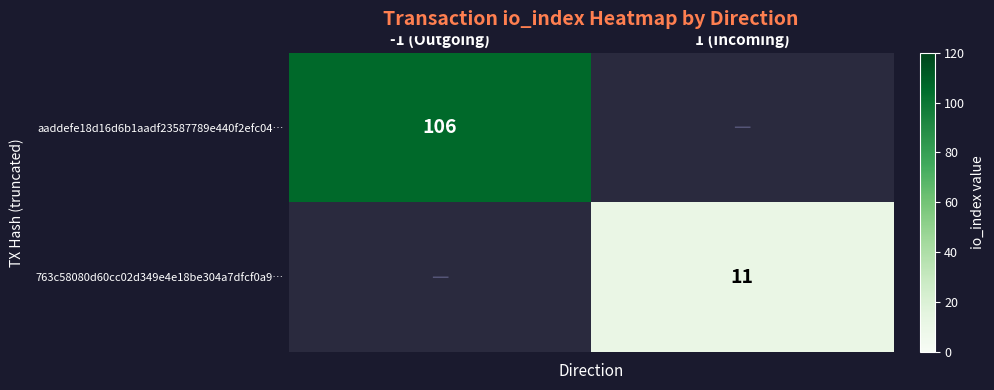

The 763c58080d60cc02d349e4e18be304a7dfcf0a9… series shows 11 at 1 (Incoming). True or false?

True